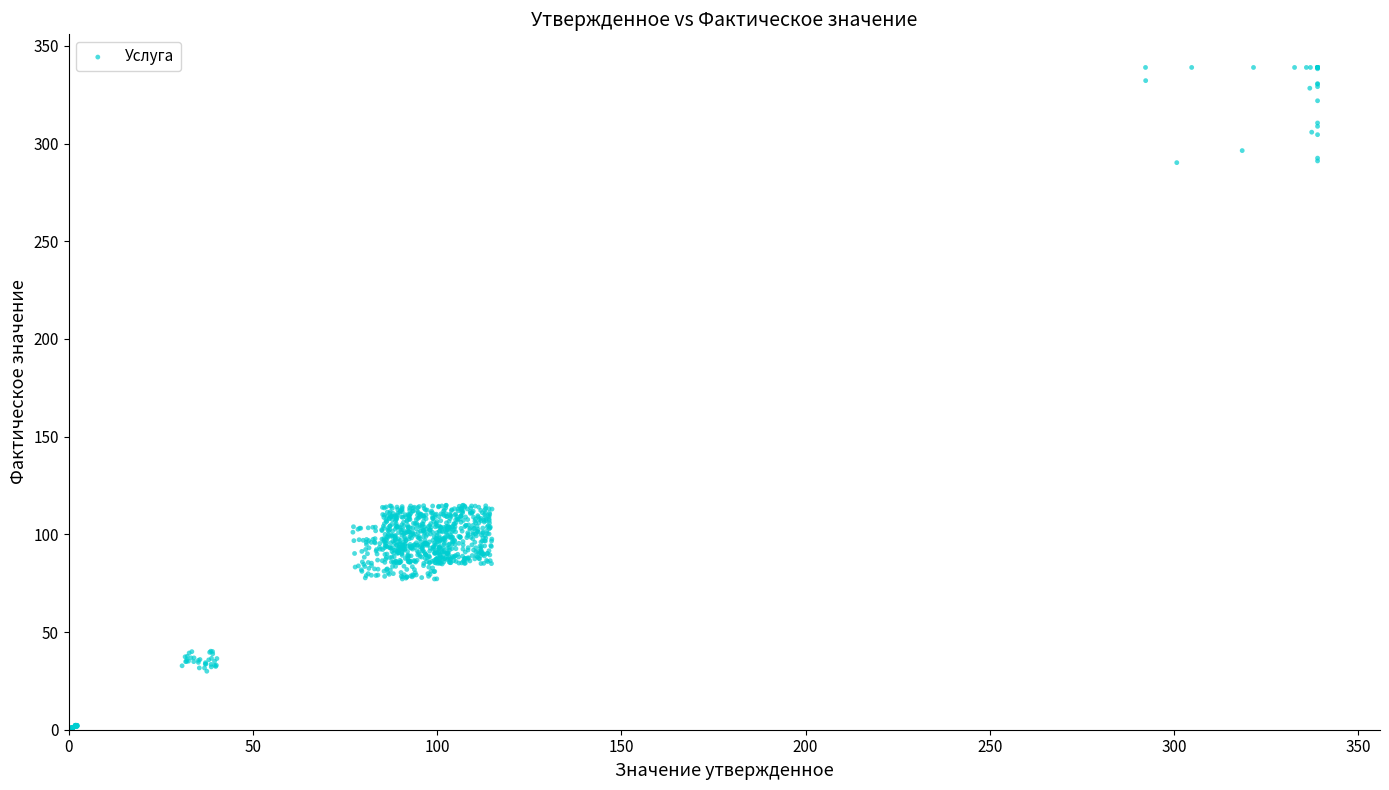

What is the range of Y values (max minus min)?

339.0